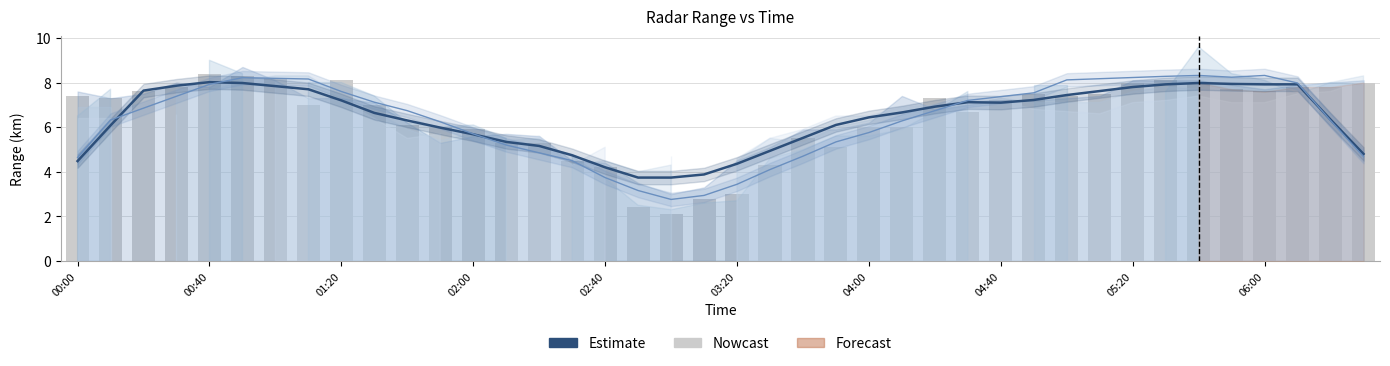

The Nowcast series shows 7.7 at 35. True or false?

True